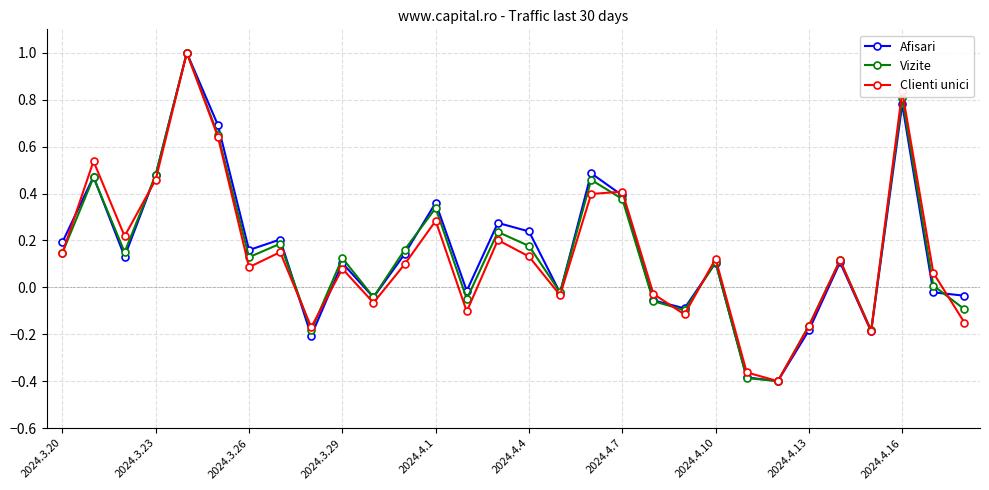

After their last crossing, which series has the higher values: Afisari or Clienti unici?

Afisari